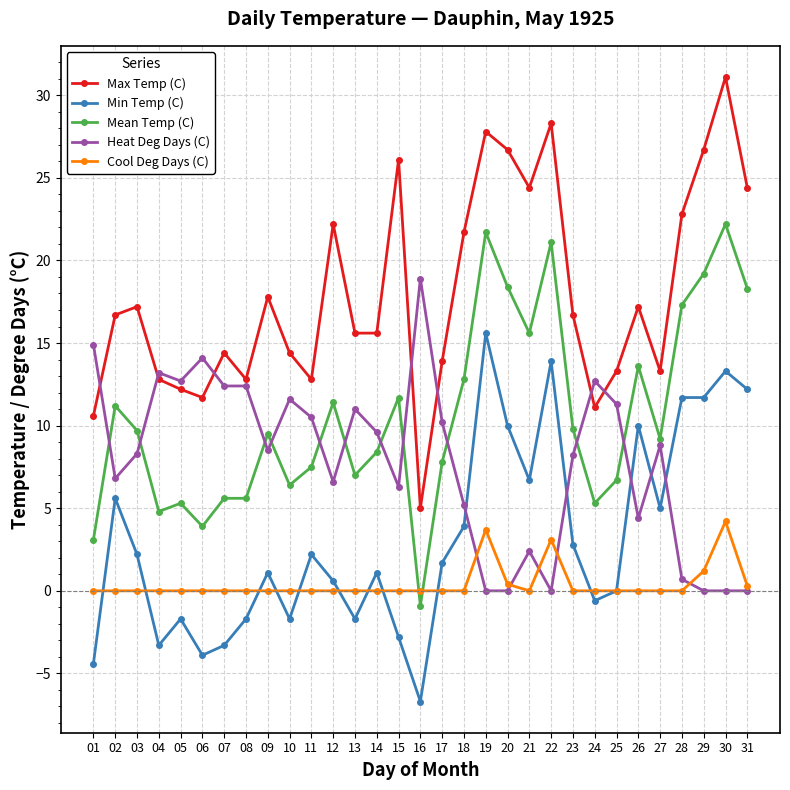

Which series changed the most between 17 and 21?

Max Temp (C)